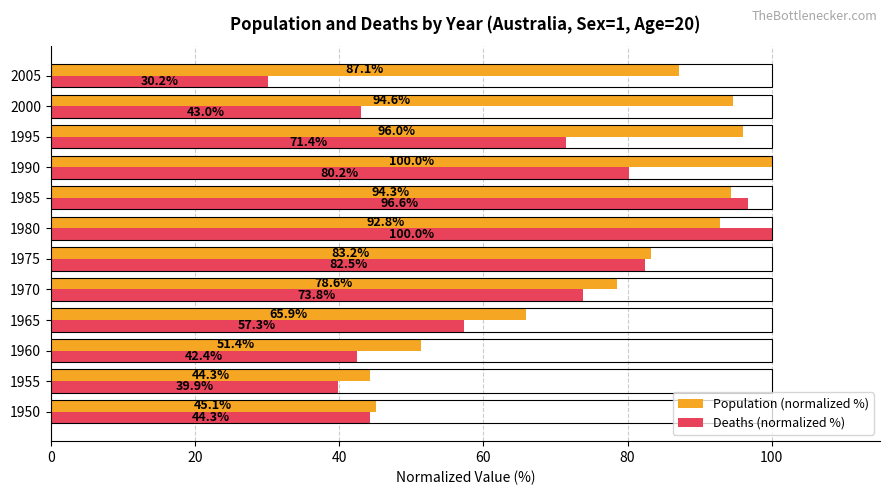

What is the average value of the Population (normalized %) series?

77.8